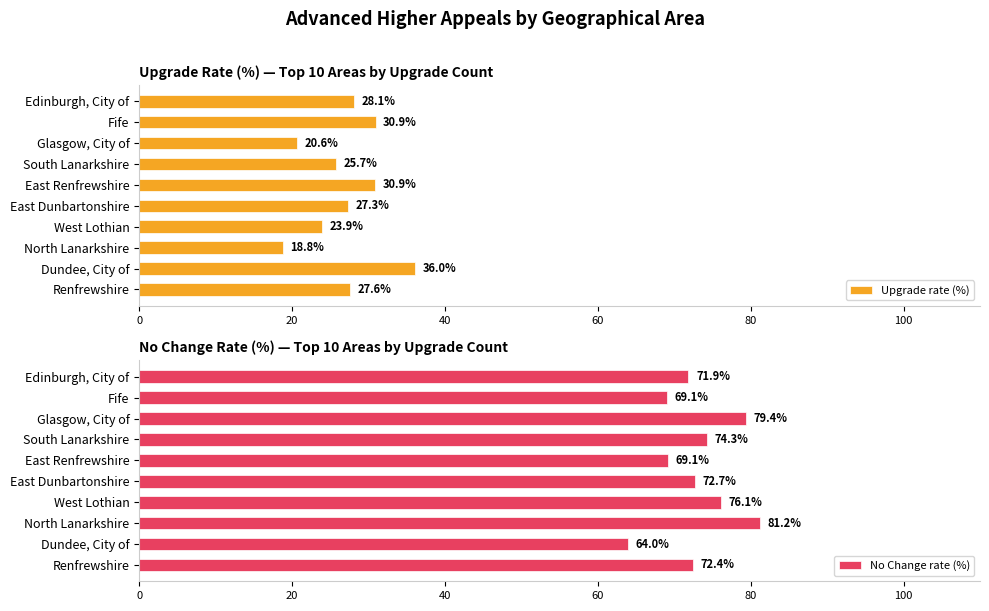

Where is Upgrade rate (%) nearest to the value 27?

East Dunbartonshire